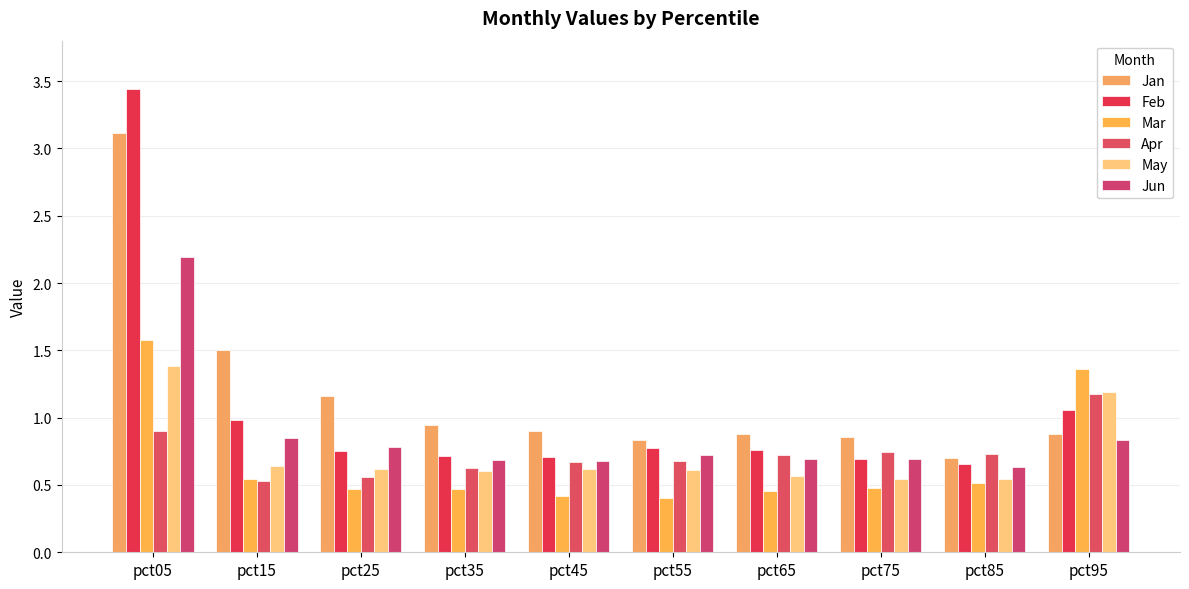

Which category has the lowest value across all series?

pct55